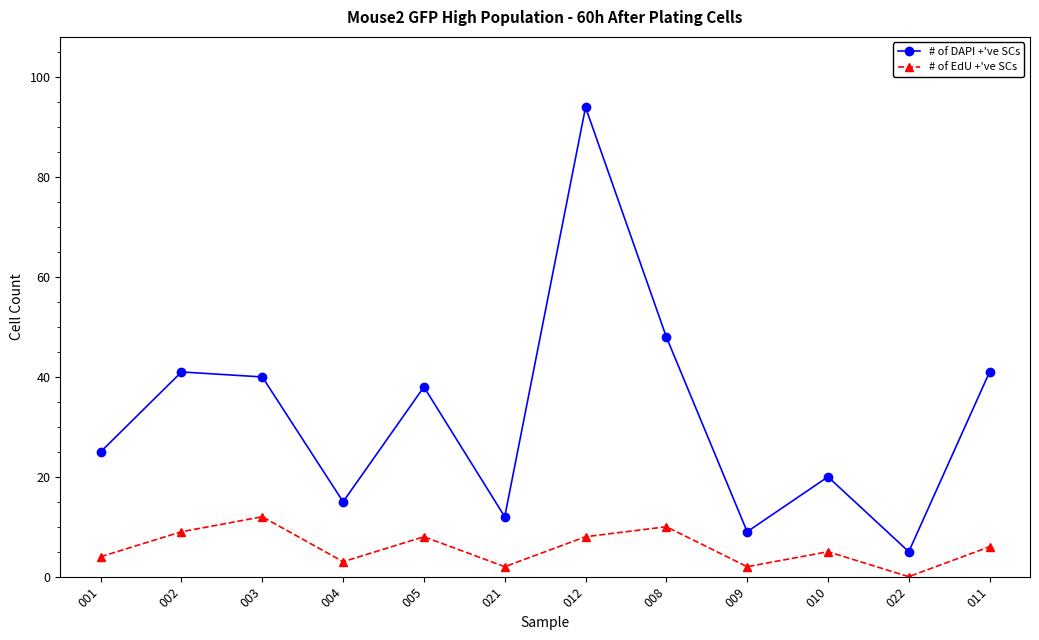

Which category has the highest value across all series?

012